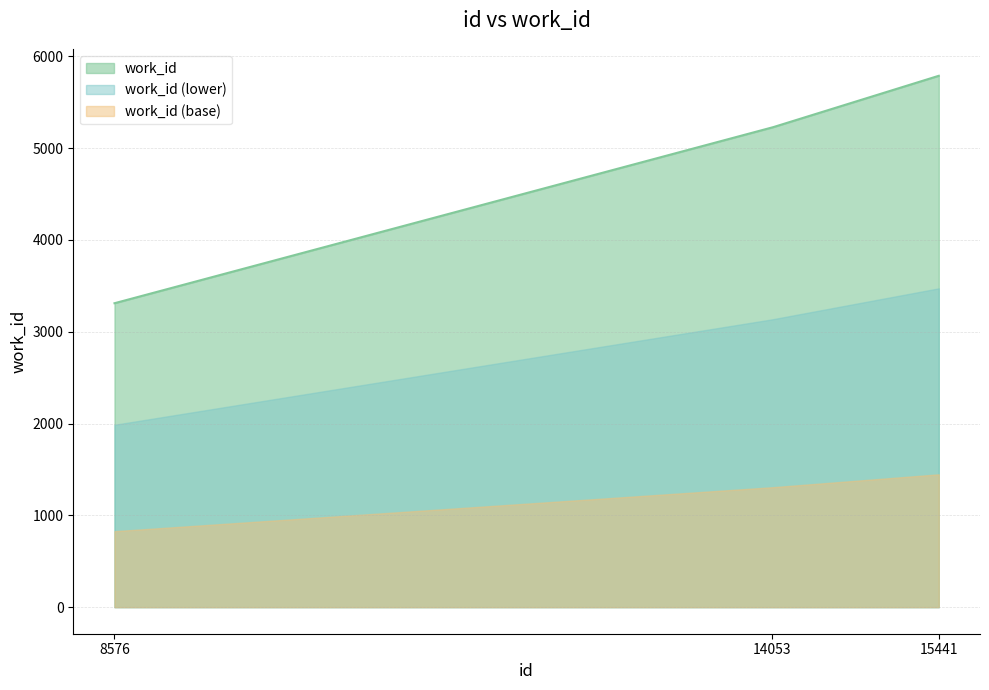

How many lines are shown in the chart?

3